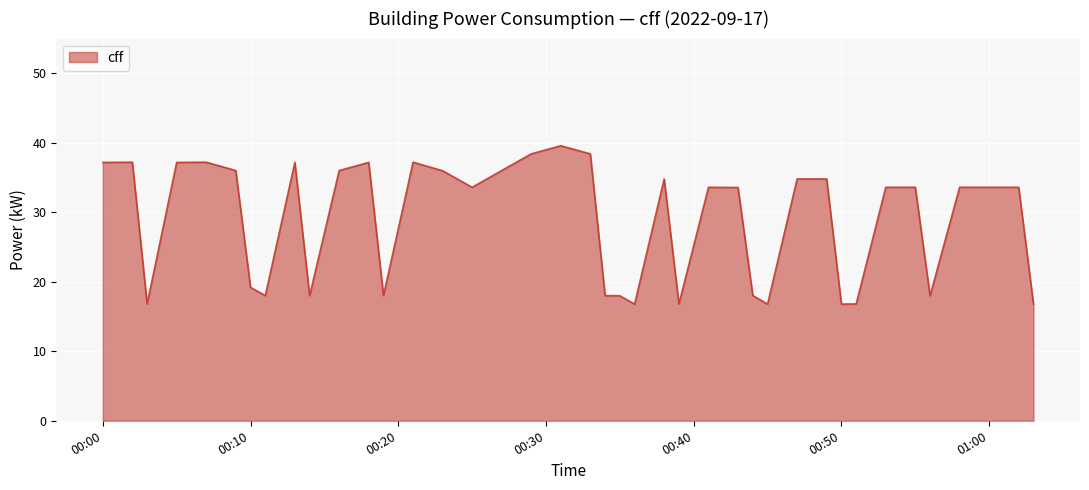

What is the difference between the maximum and minimum values?

22.8